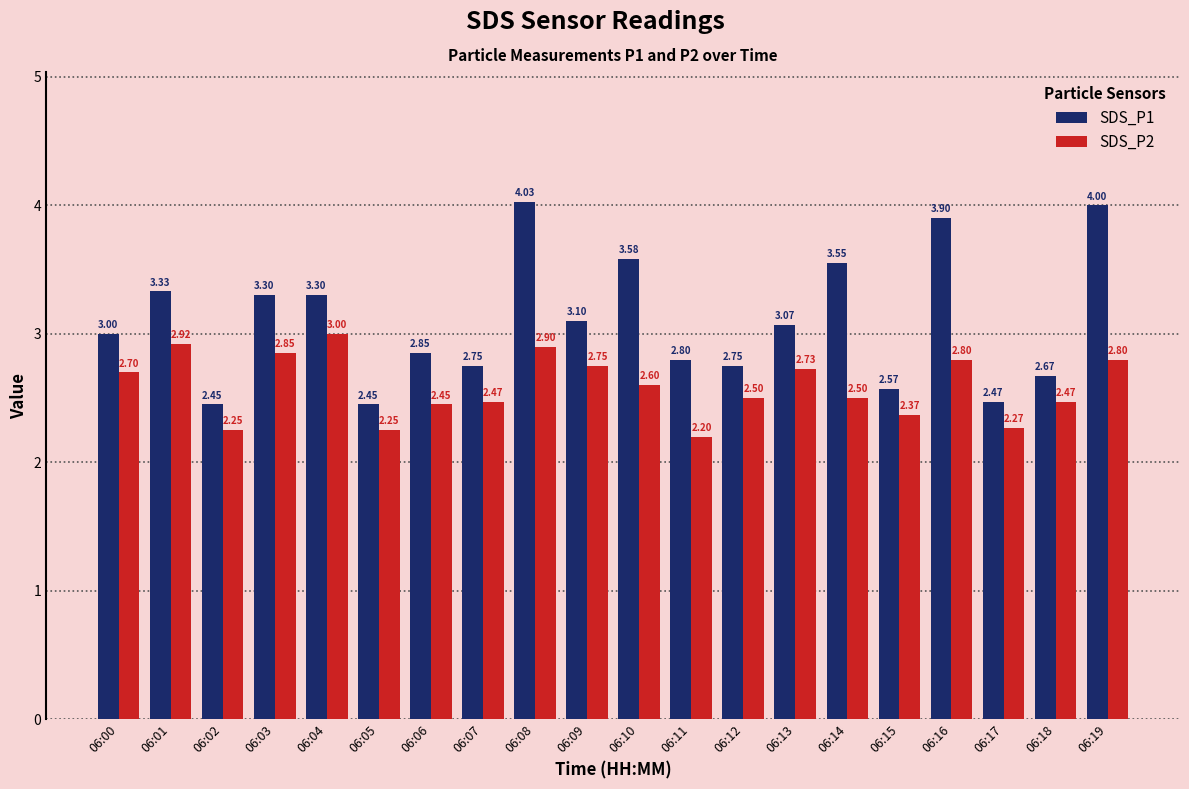

What is the difference between the maximum and minimum values in the SDS_P1 series?

1.6